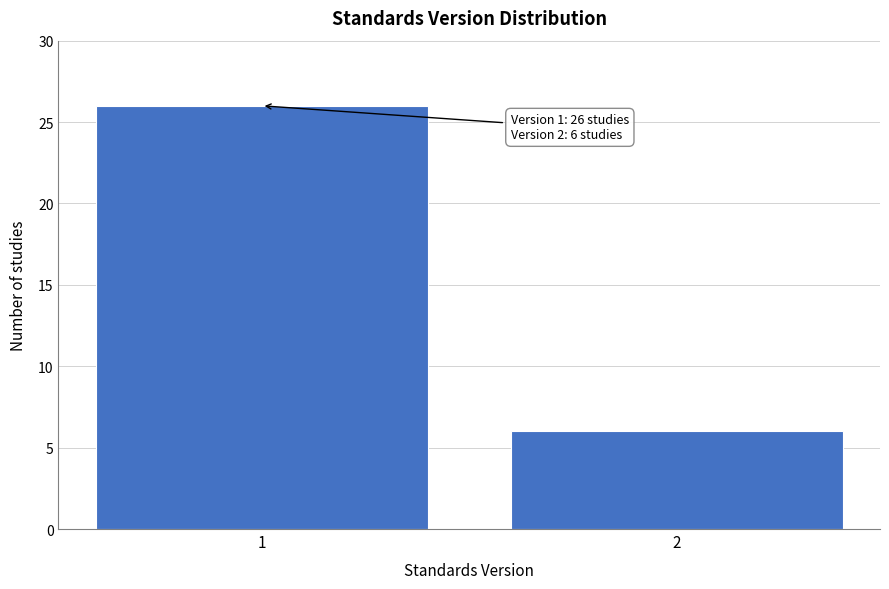

Reading left to right, extract all data points from this chart.

1=26	2=6